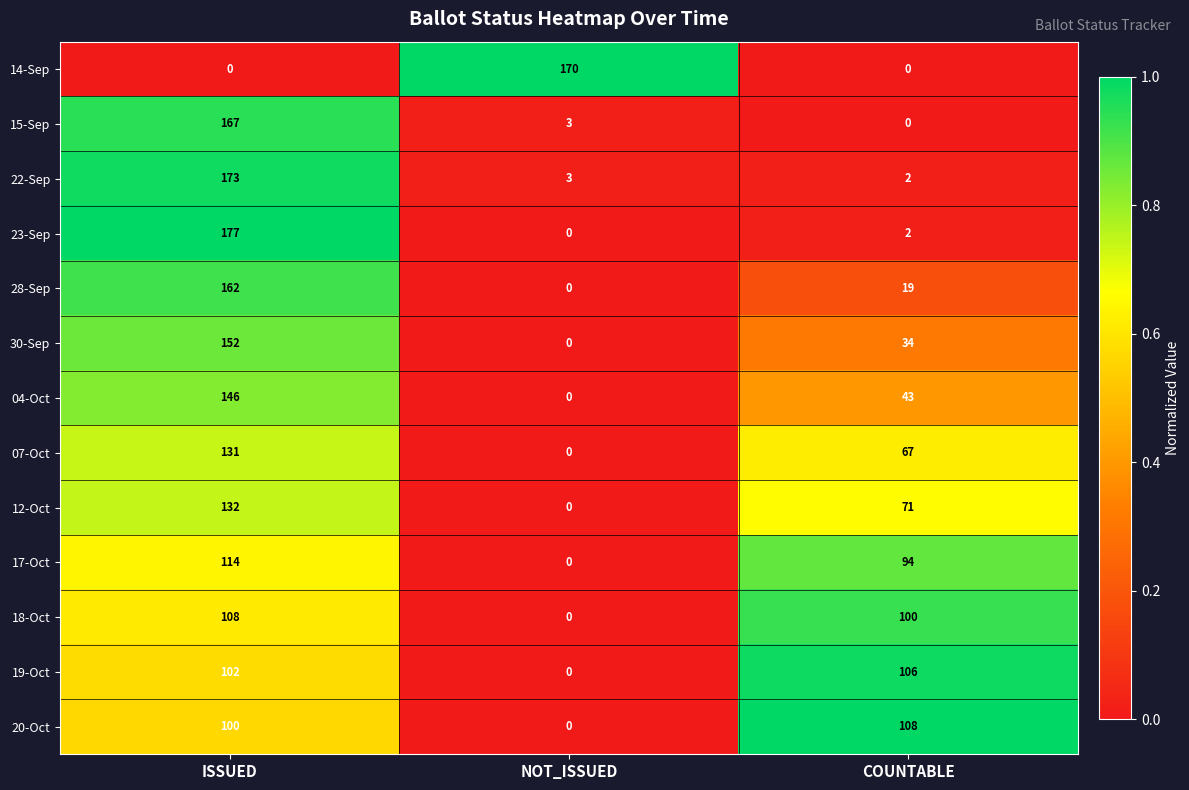

The 23-Sep series shows -54 at NOT_ISSUED. True or false?

False